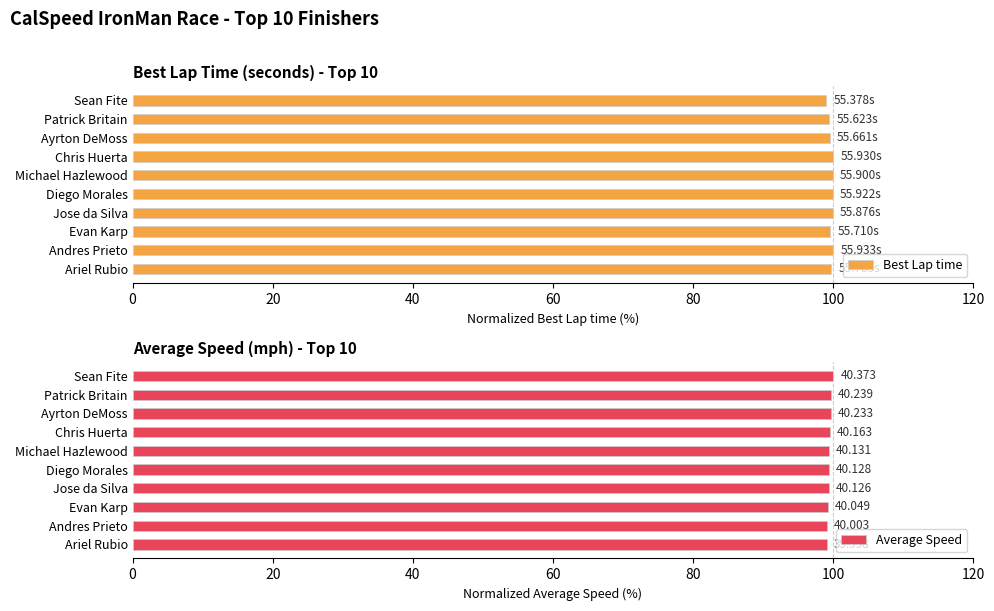

Rank the series by their average value, from lowest to highest.

Average Speed, Best Lap time